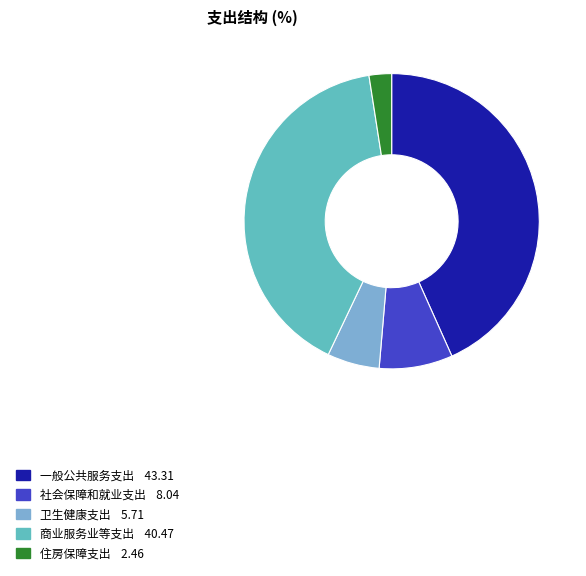

Is there any slice that represents more than half of the pie?

No